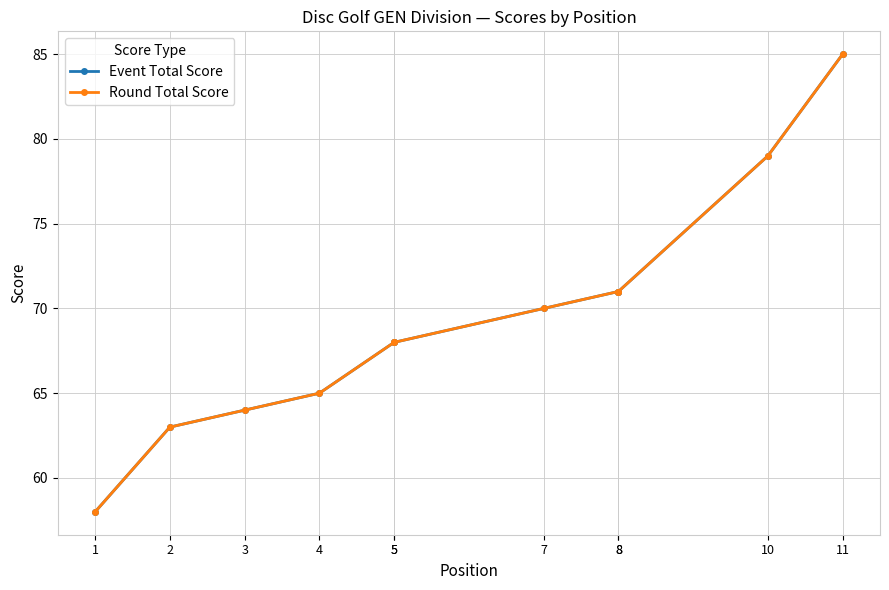

What are all the series names shown in the legend?

Event Total Score, Round Total Score